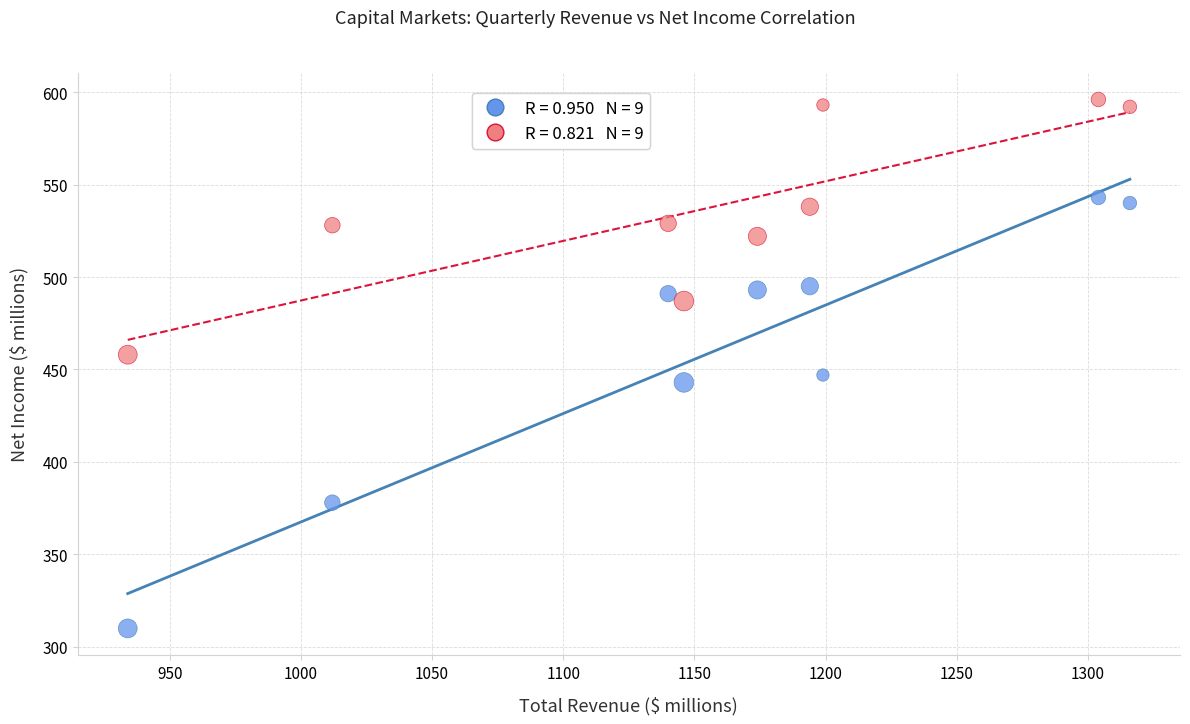

Across all data points, what is the range of X values (max minus min)?

382